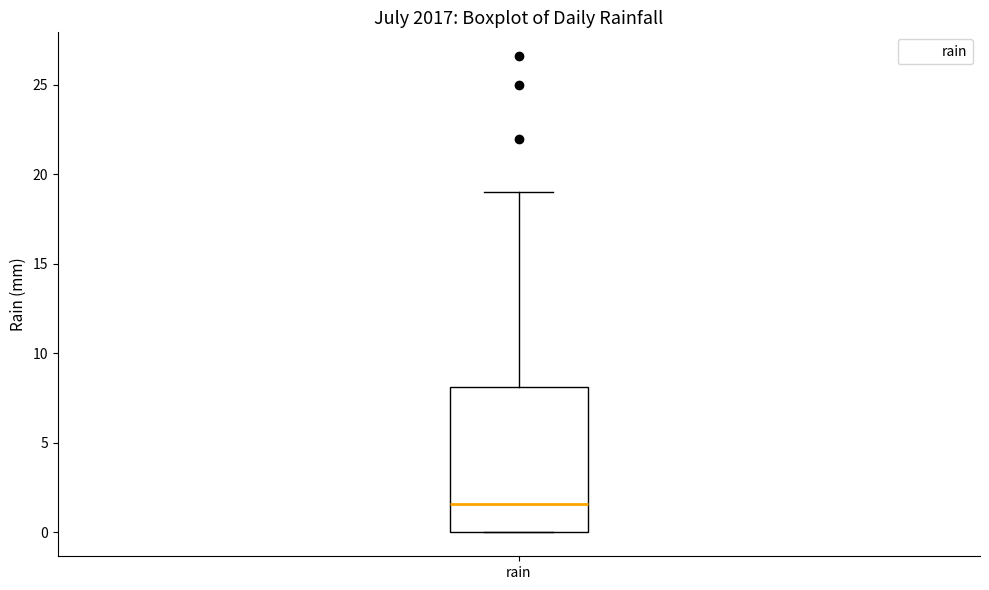

Where is the upper edge of the box for rain on the y-axis? The values are not printed on the chart, so give them approximately, as read against the axis.

8.0